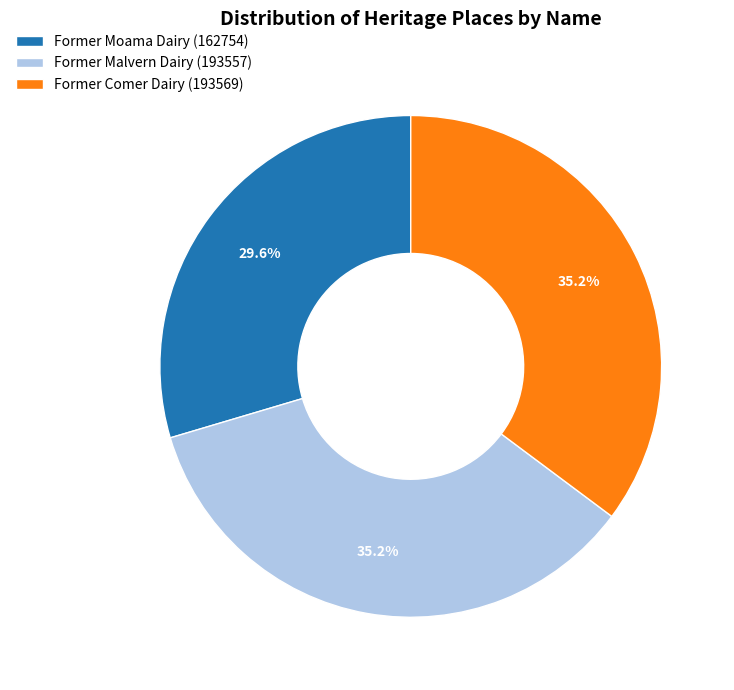

How many segments does this pie chart have?

3